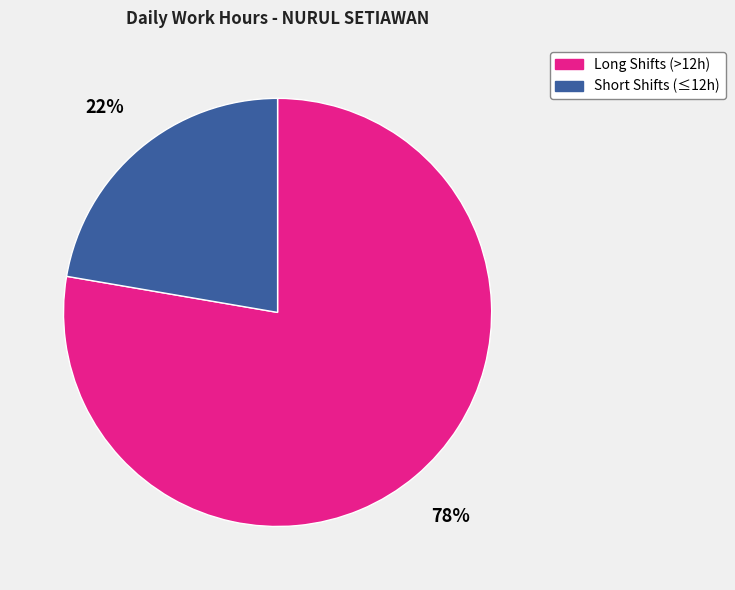

Is there a majority slice in this chart?

Yes